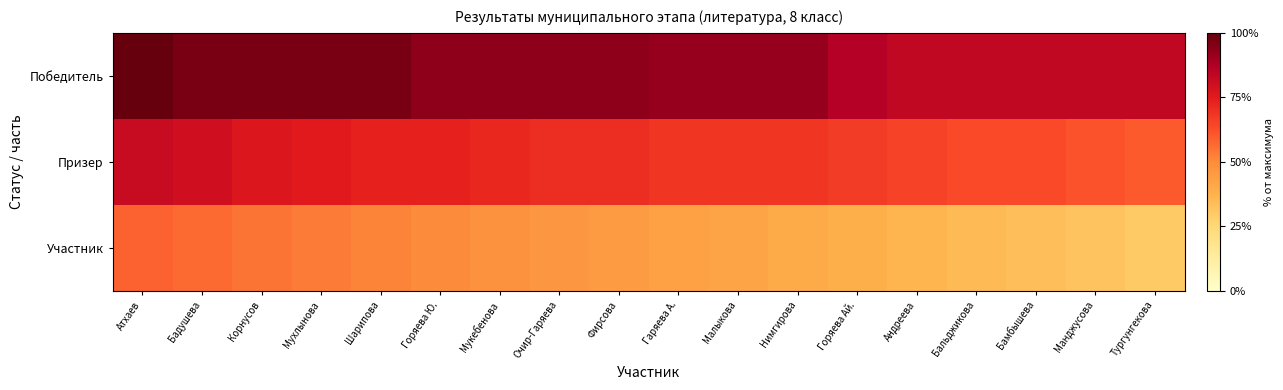

Which category has the highest value across all series?

Атхаев